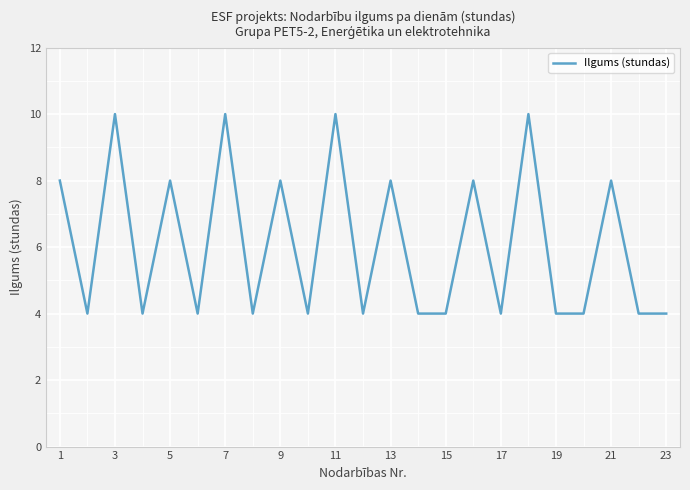

What is the difference between the maximum and minimum values?

6